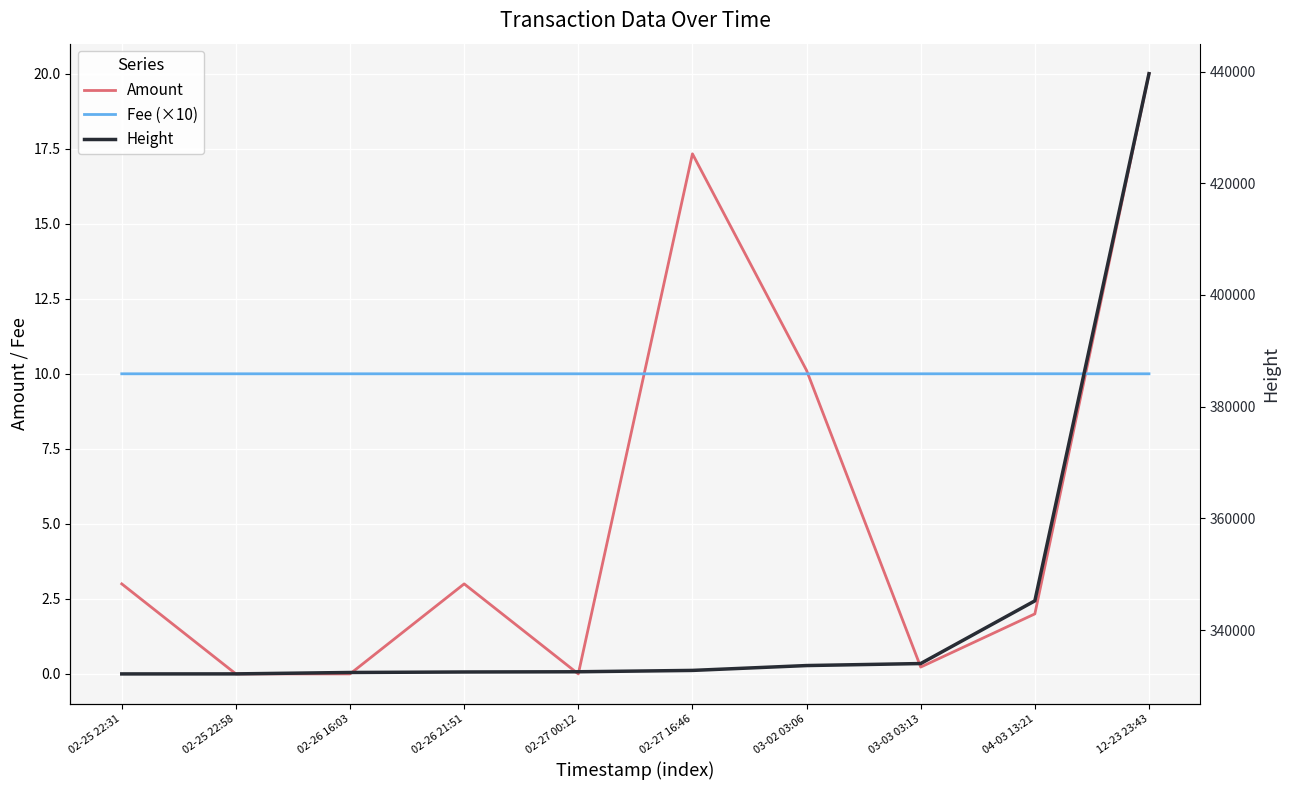

What is the total value across all series at 02-27 00:12?

332532.0